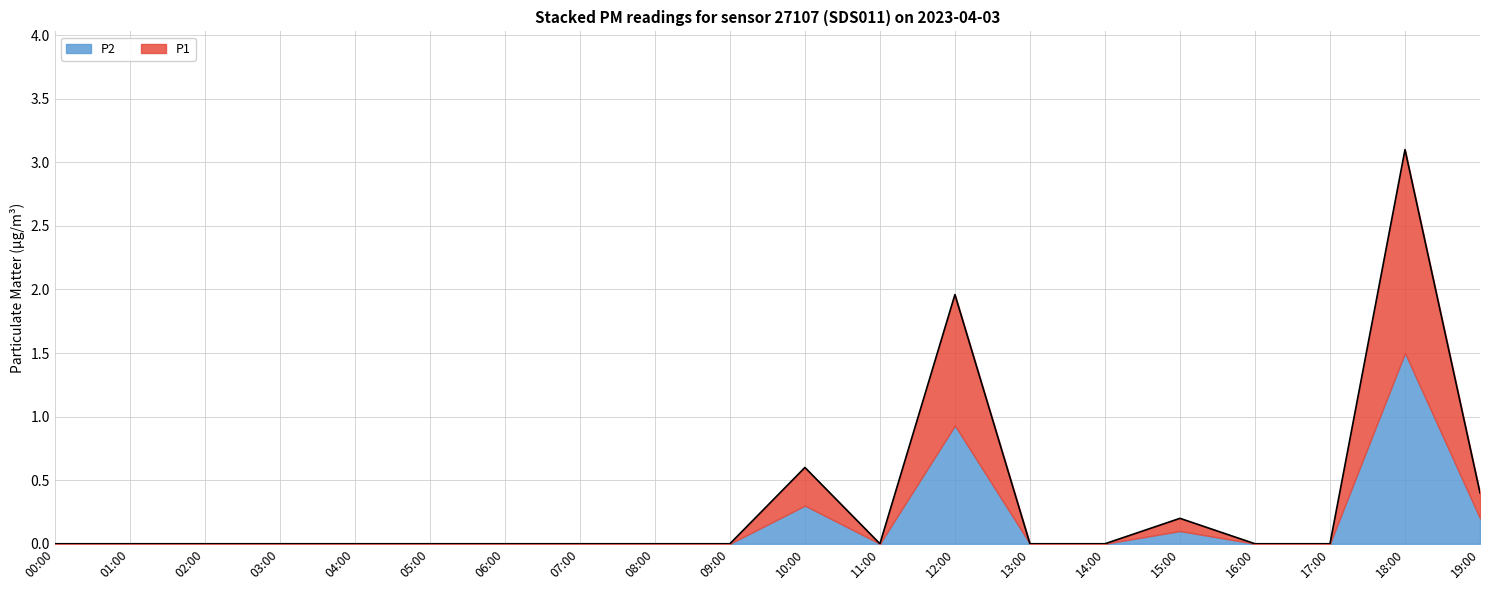

Reading left to right, extract all data points from this chart.

0.0	0.0	0.0	0.0	0.0	0.0	0.0	0.0	0.0	0.0	0.6	0.0	2.0	0.0	0.0	0.2	0.0	0.0	3.1	0.4